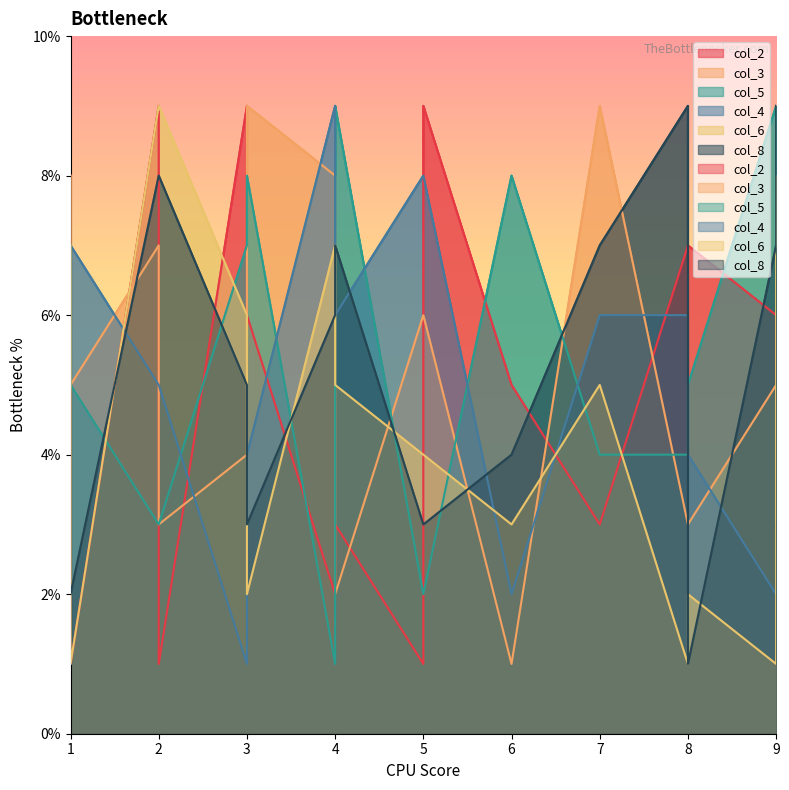

How many times do col_3 and col_5 cross each other?

7